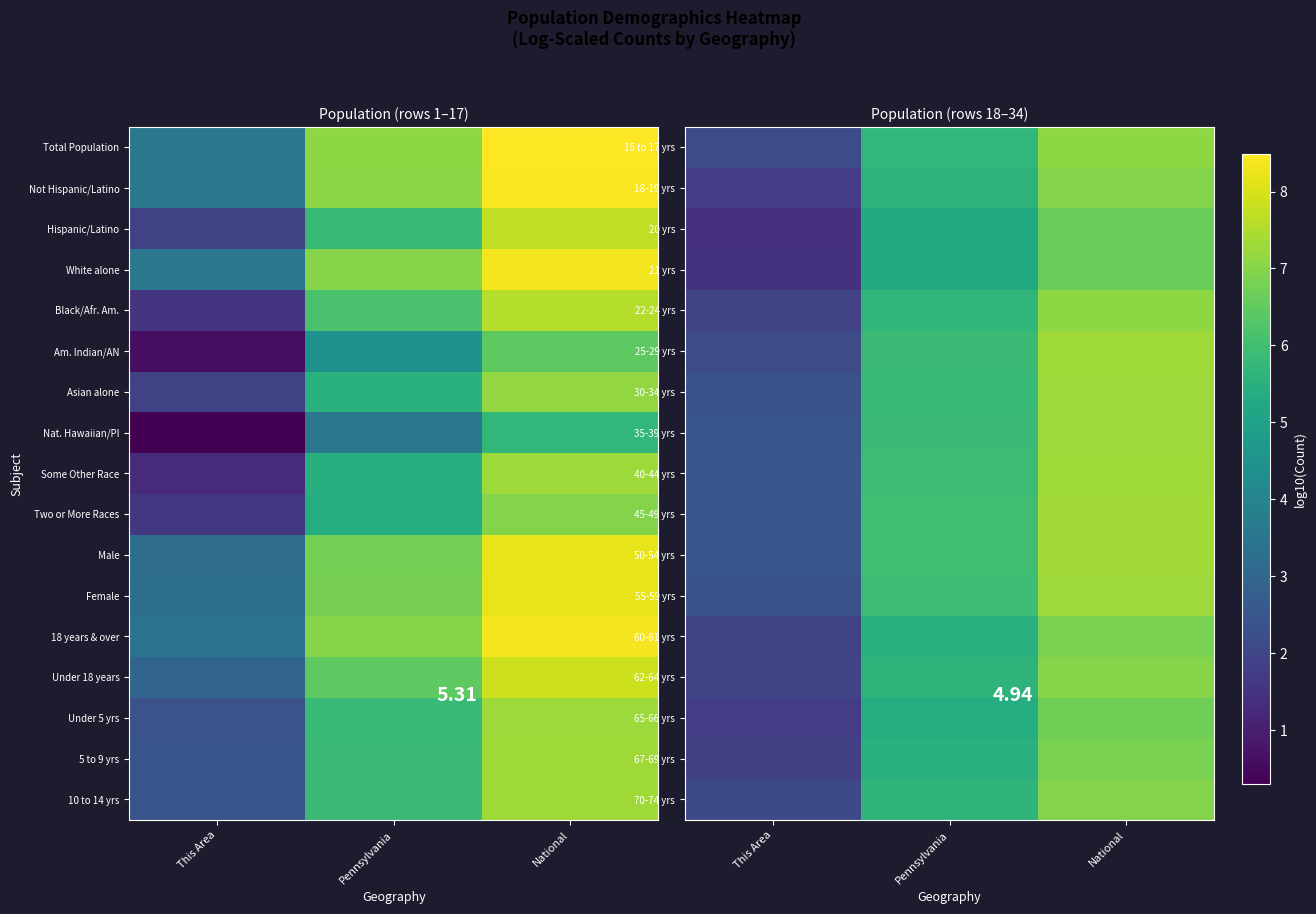

The value of 22-24 yrs at This Area is 2.6. True or false?

False